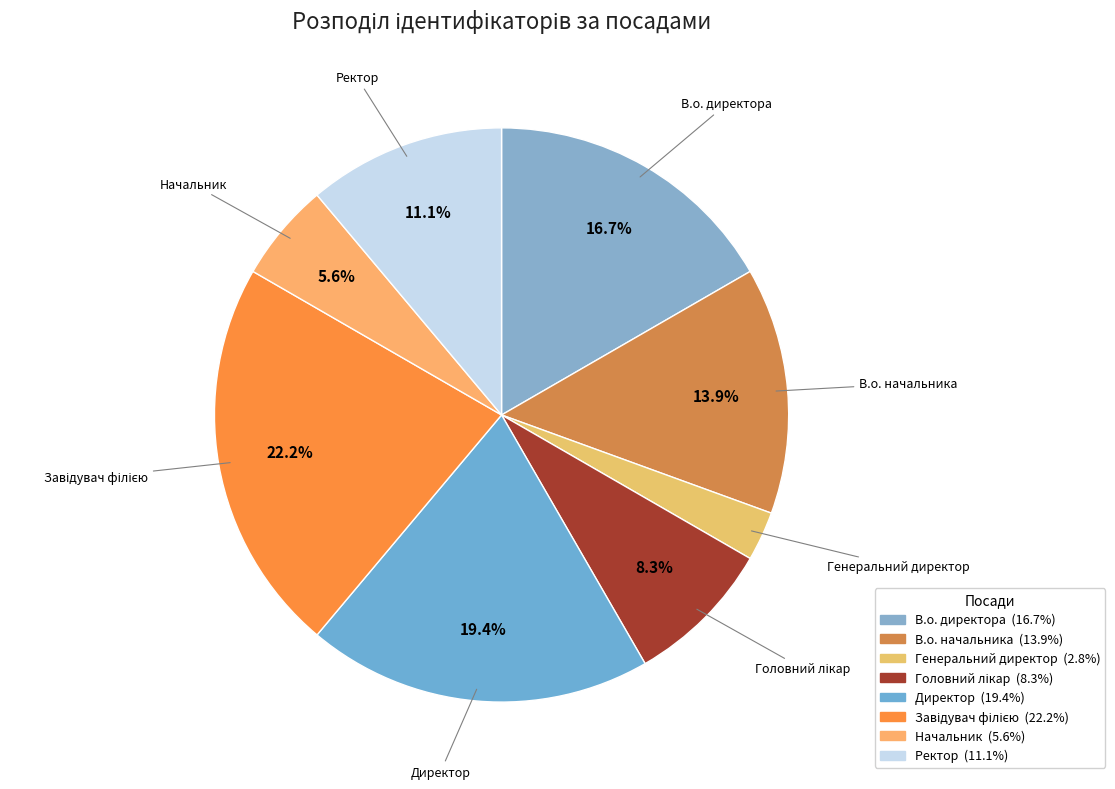

How many slices are in this pie chart?

8